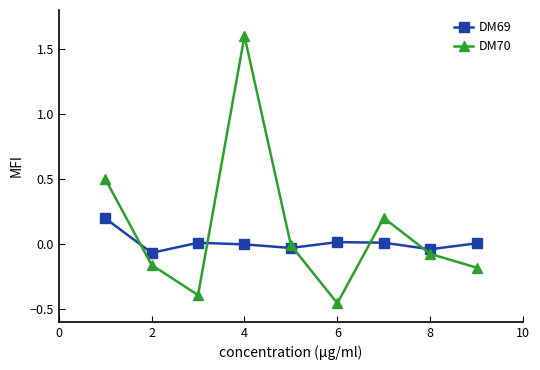

What is the greatest value displayed?

1.6